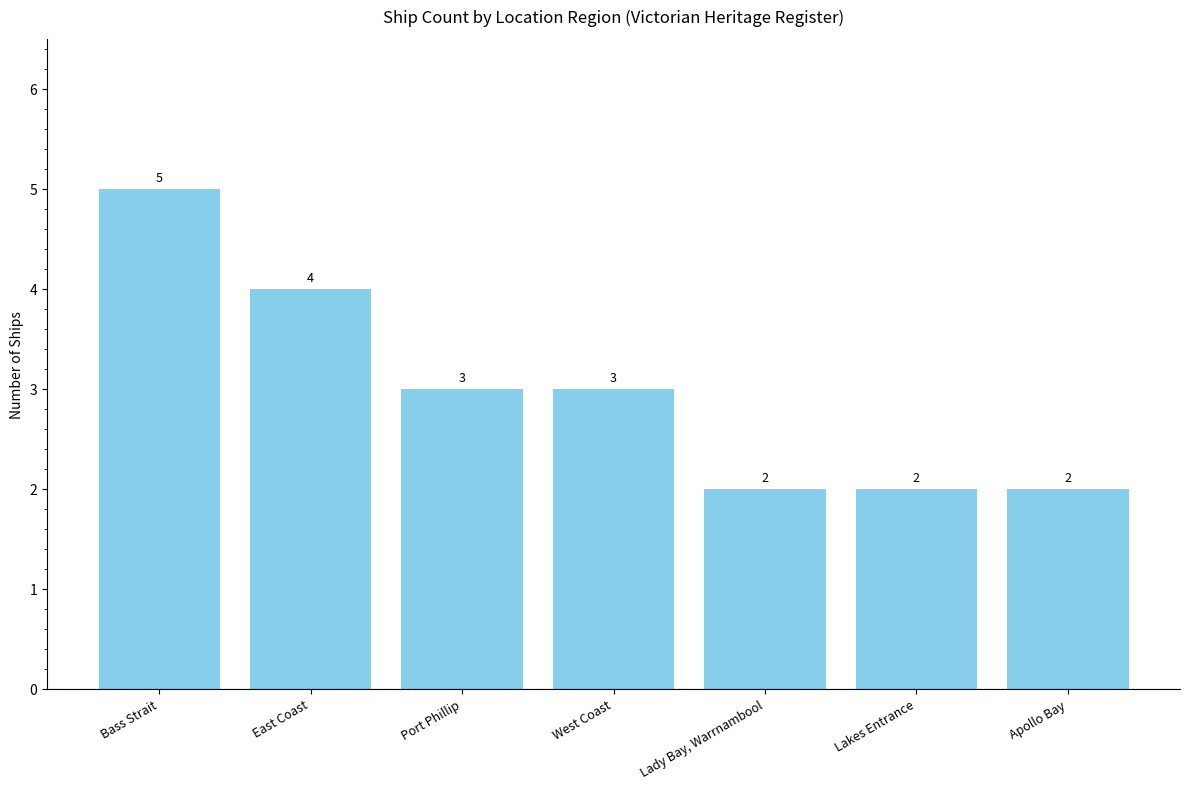

At which category does the chart reach its peak across all series?

Bass Strait